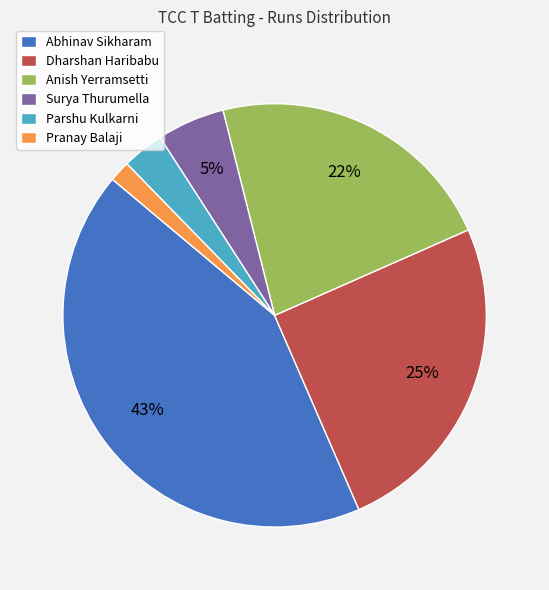

To the nearest percent, what percentage of the pie is Surya Thurumella?

5%